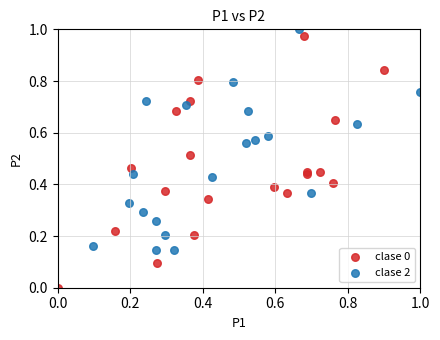

Which series has the largest Y range (max minus min)?

clase 0